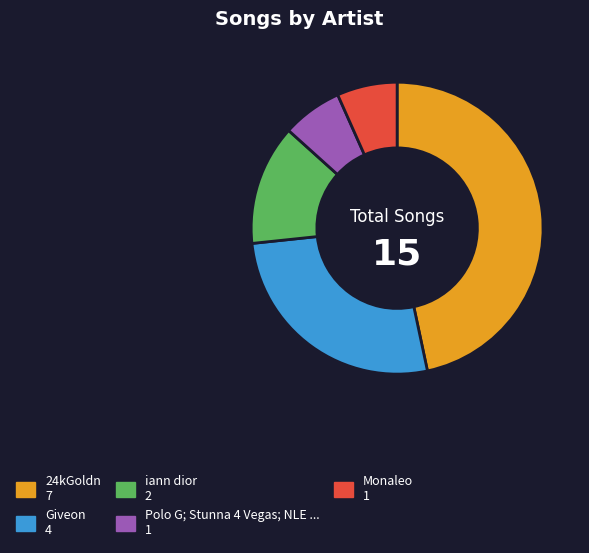

How many slices are in this pie chart?

5